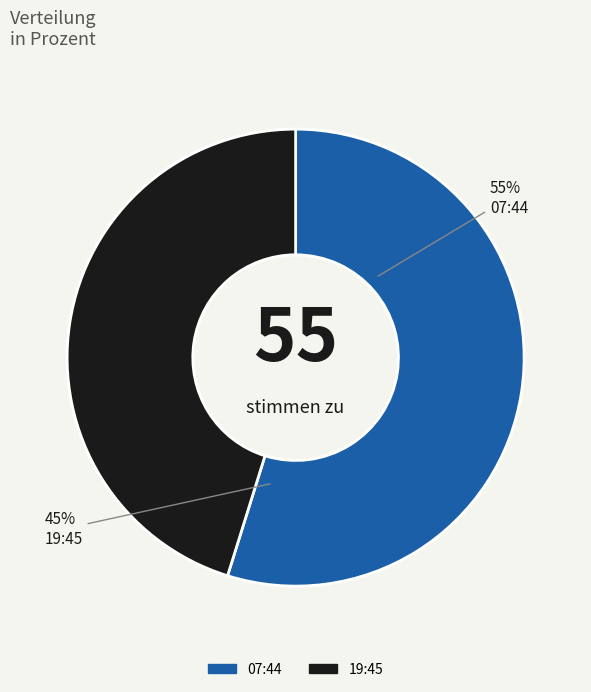

What is the ratio of the value at 2023-03-30T07:44:26.586Z to the value at 2023-03-30T19:45:20.668Z?

1.2